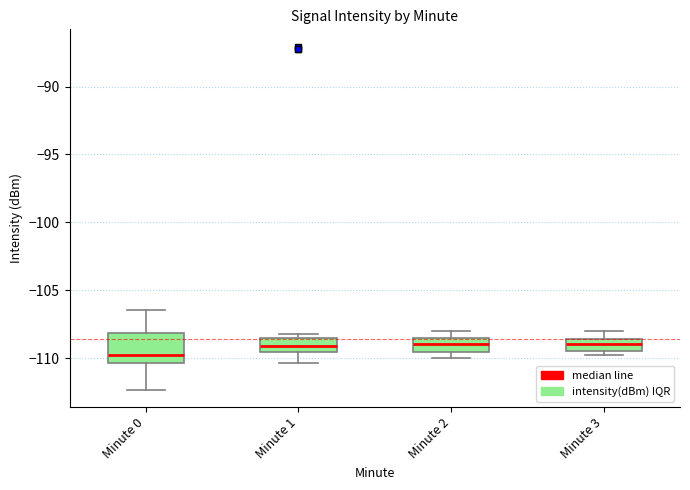

Comparing the boxes themselves (not the whiskers), which one is the tallest?

Minute 0